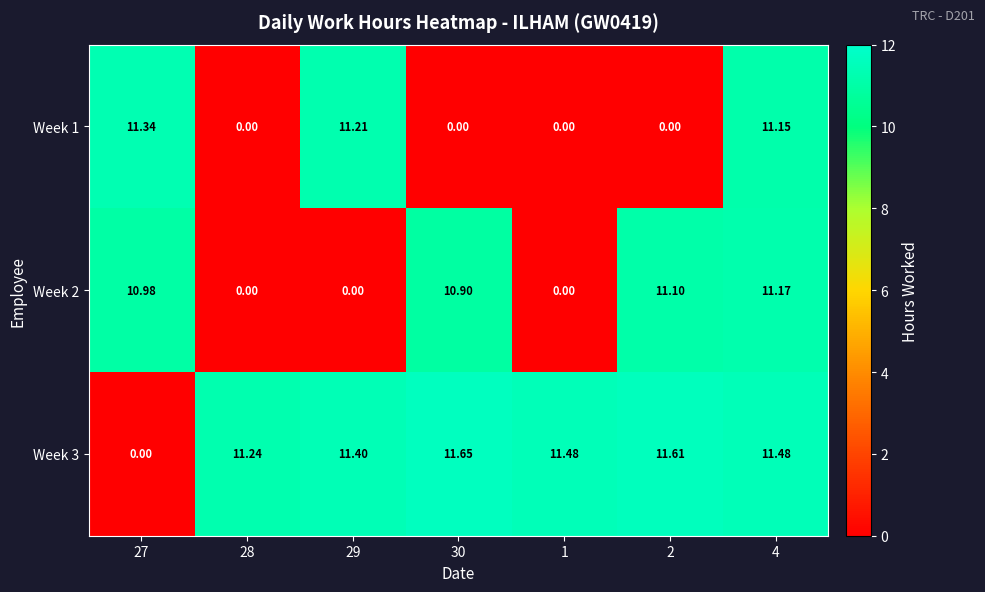

List the series in order of their peak value, highest first.

Week 3, Week 1, Week 2